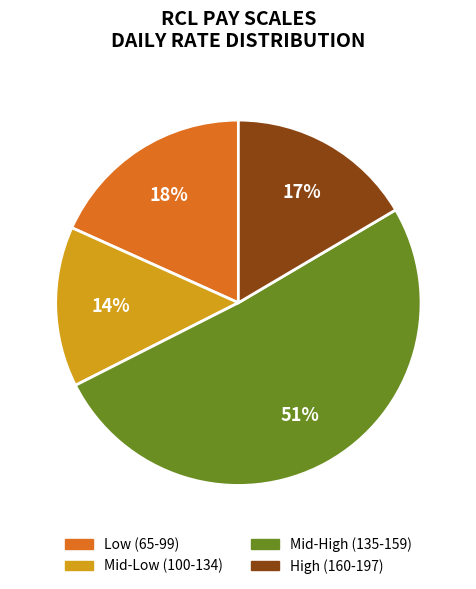

Count the number of slices in the pie.

4